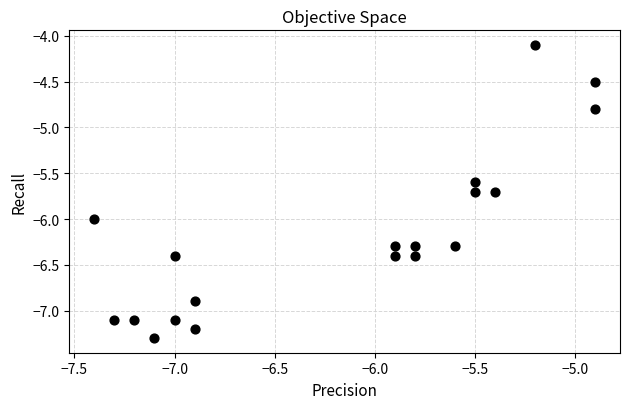

What is the range of Y values (max minus min)?

3.2